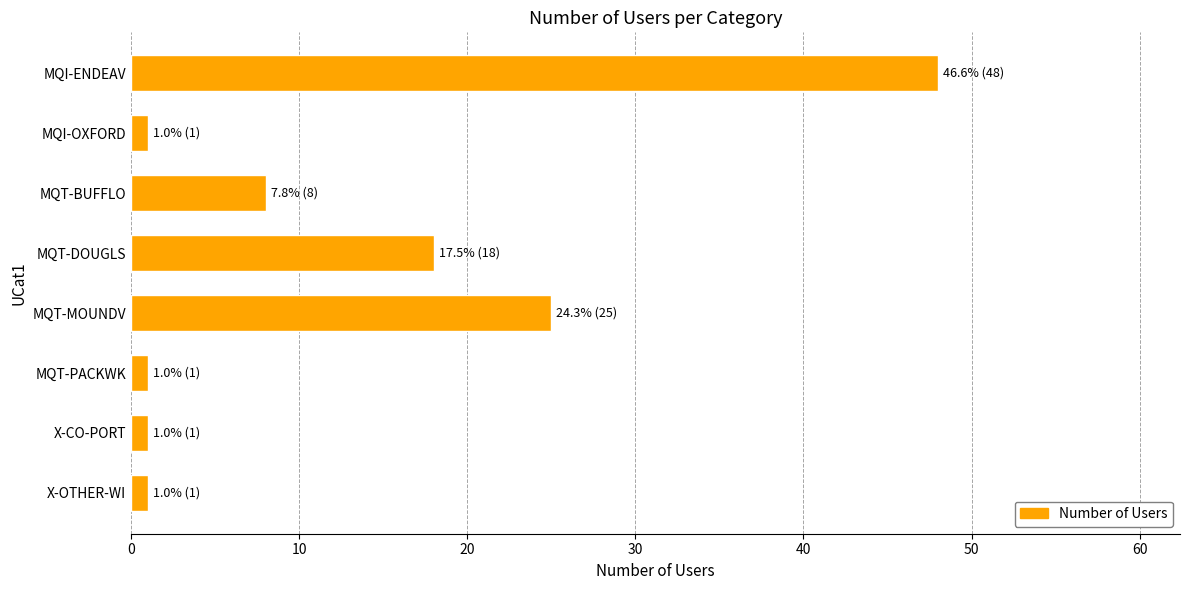

What is the difference between the second highest and minimum values?

24